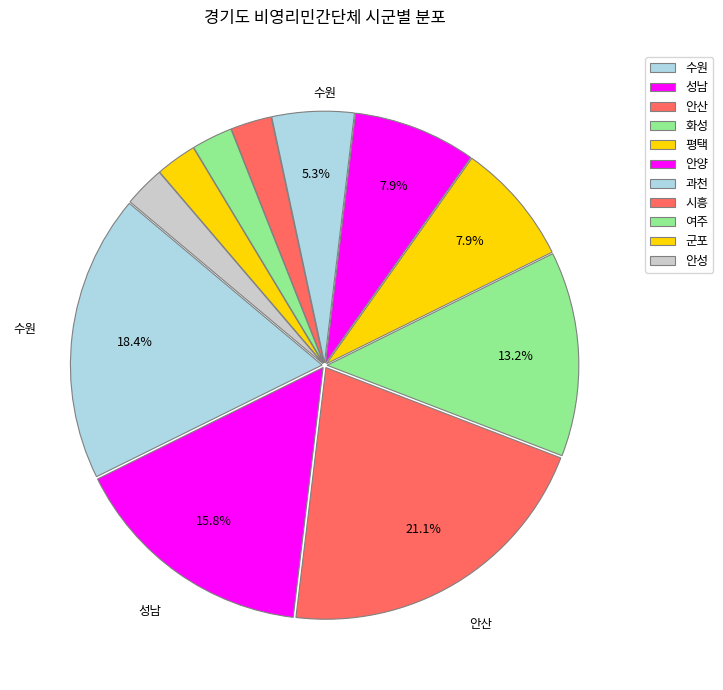

Count the number of slices in the pie.

11